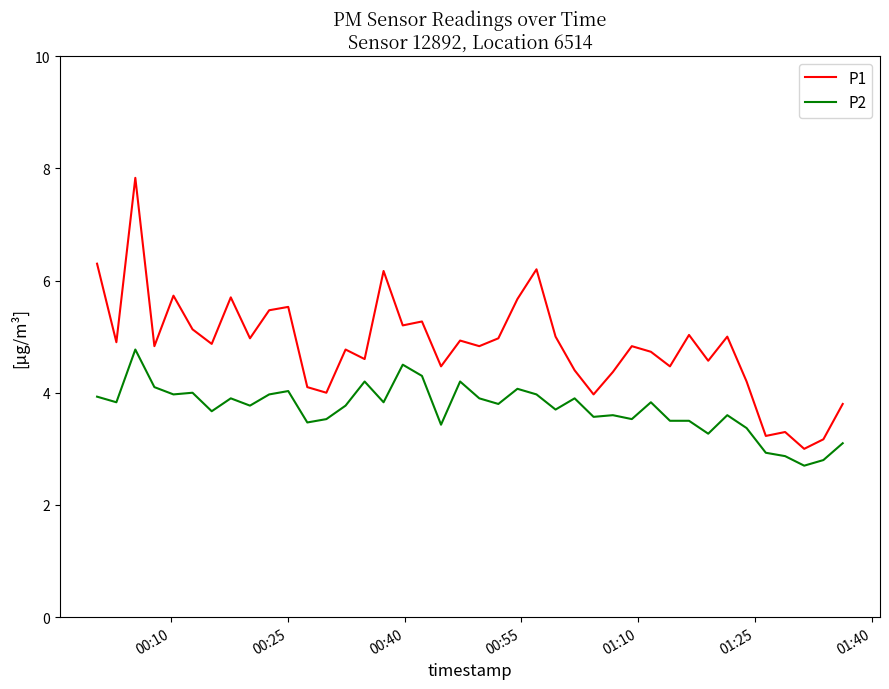

What is the highest value of the P1 series?

7.8